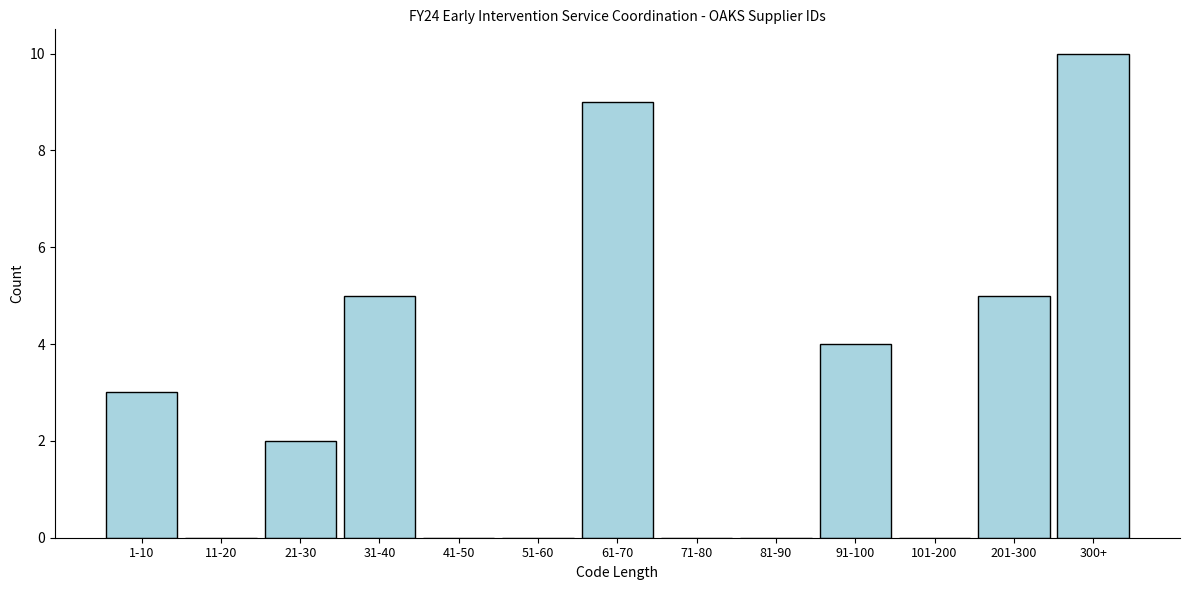

Reading left to right, transcribe all the data shown in this chart.

1-10=3	11-20=0	21-30=2	31-40=5	41-50=0	51-60=0	61-70=9	71-80=0	81-90=0	91-100=4	101-200=0	201-300=5	300+=10